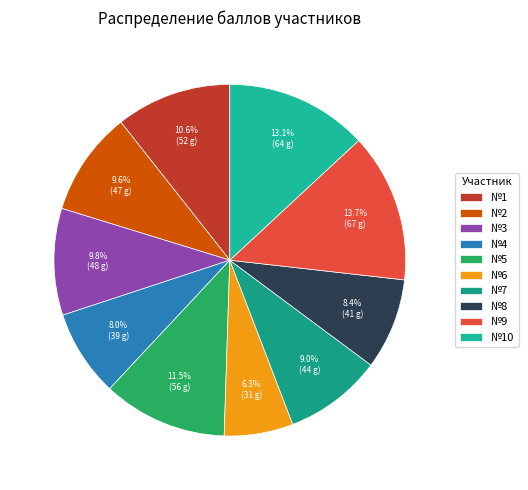

Which slice is the smallest?

№6